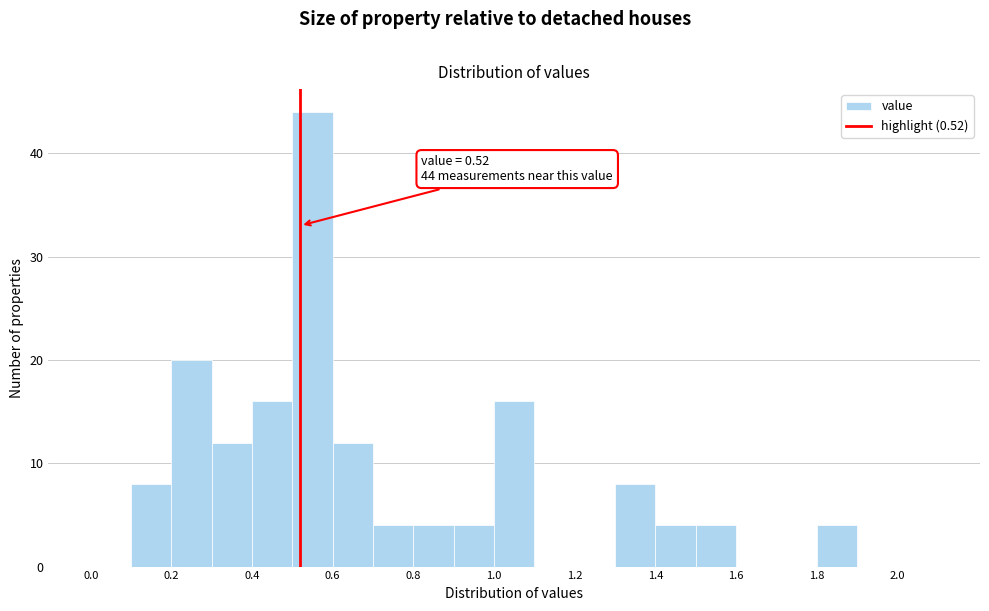

Over which range of the x-axis is the bar tallest?

0.5 to 0.6